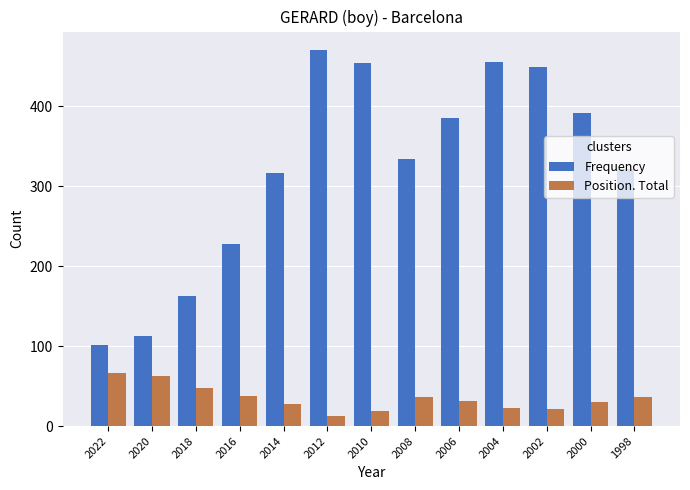

What is the approximate value of Position. Total at 2020?

62